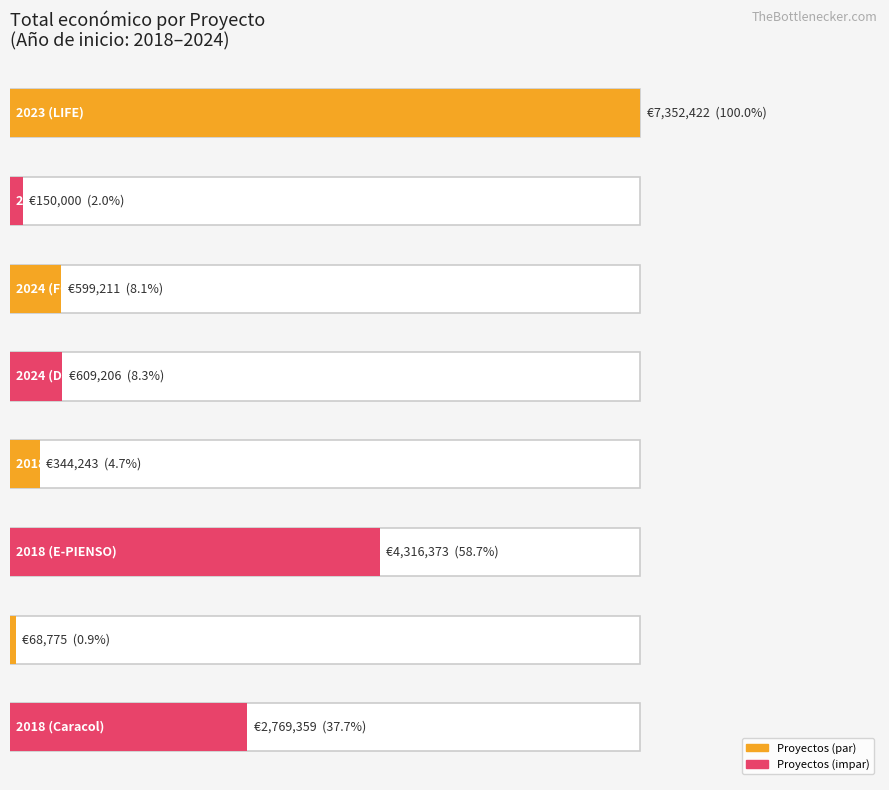

Are the bars grouped side by side (vs. stacked)?

No